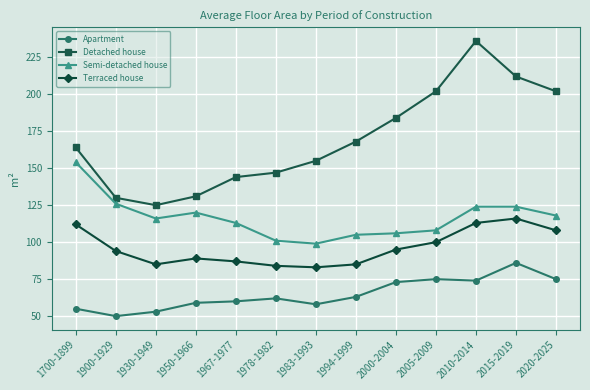

What is the value of the Detached house point at the 10th from the left?

202